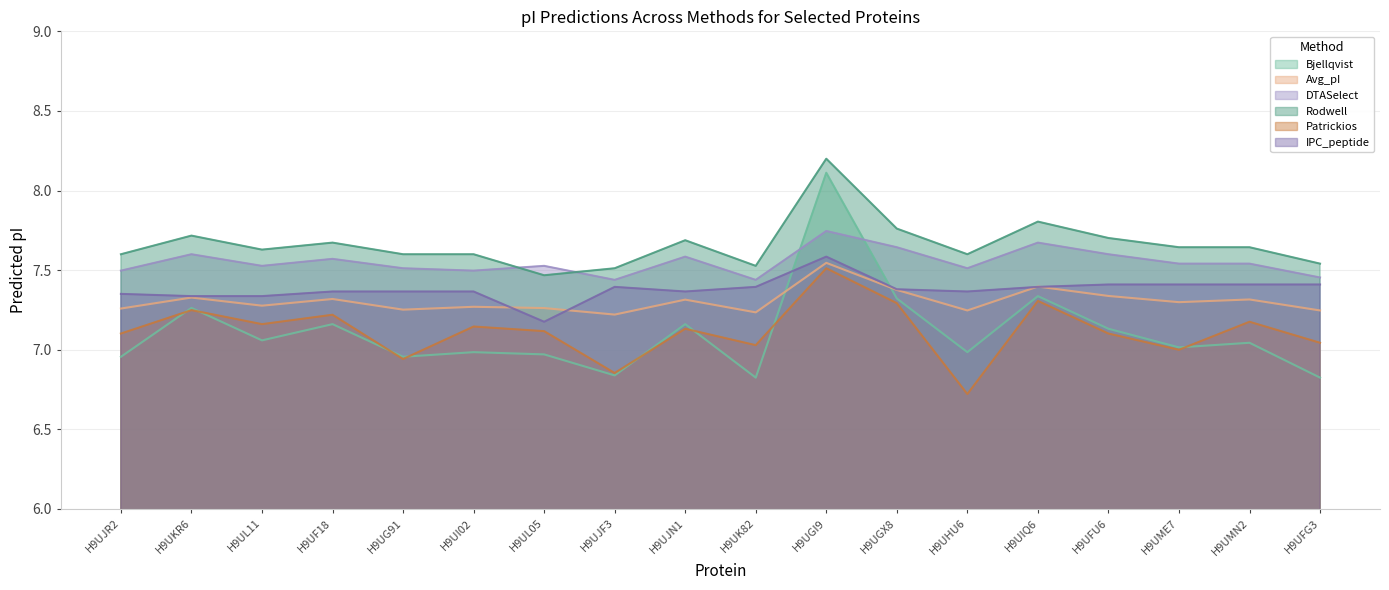

Is the value of IPC_peptide at H9UJR2 greater than the value of Bjellqvist at H9UK82?

Yes